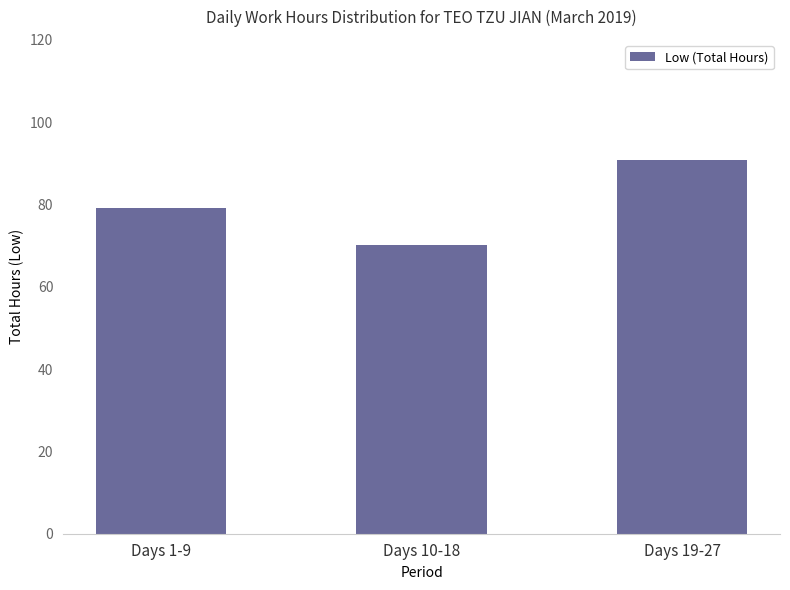

Rank the categories by value from highest to lowest.

Days 19-27, Days 1-9, Days 10-18